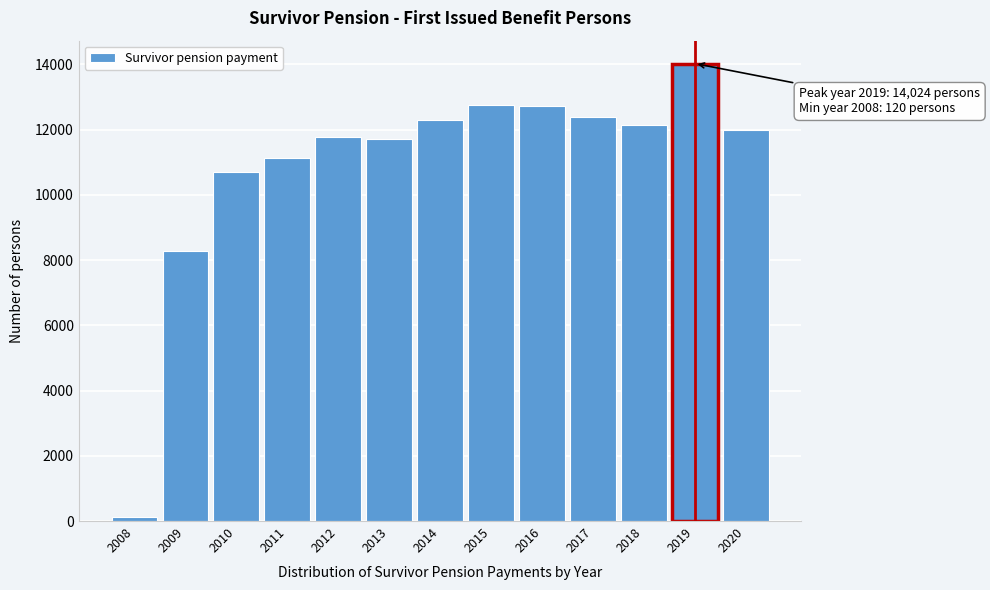

Is it true that the value at 2015 is 12759?

True